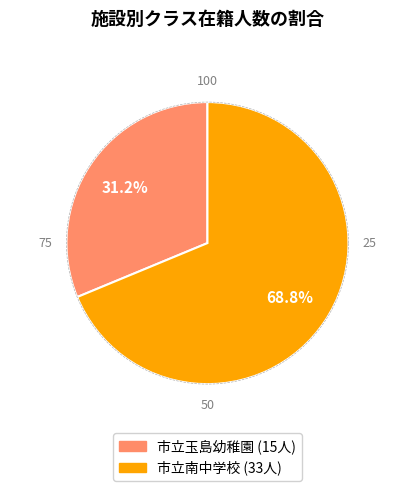

Does 市立南中学校 represent more than half of the total?

Yes